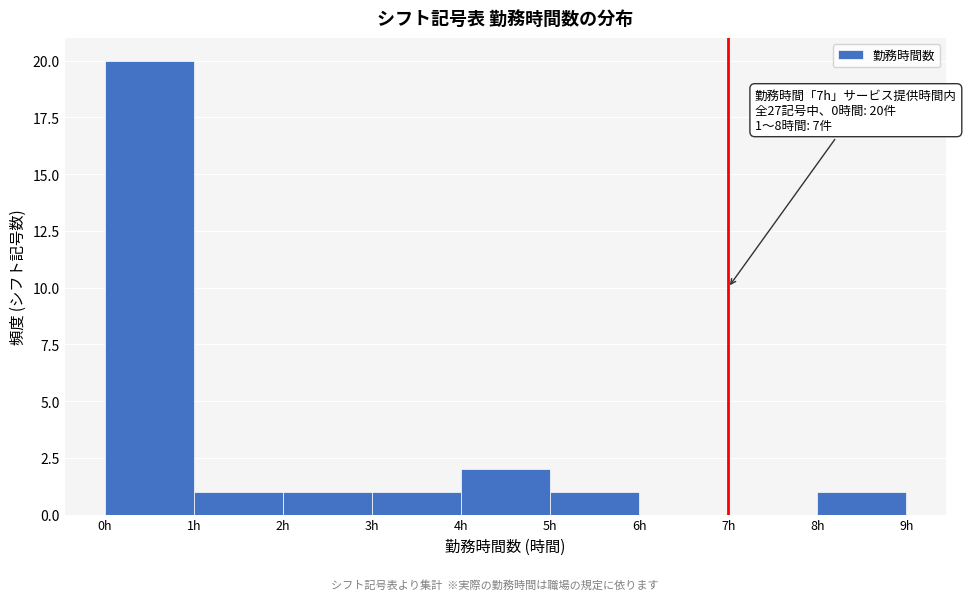

Over which range of the x-axis is the bar tallest?

0 to 1